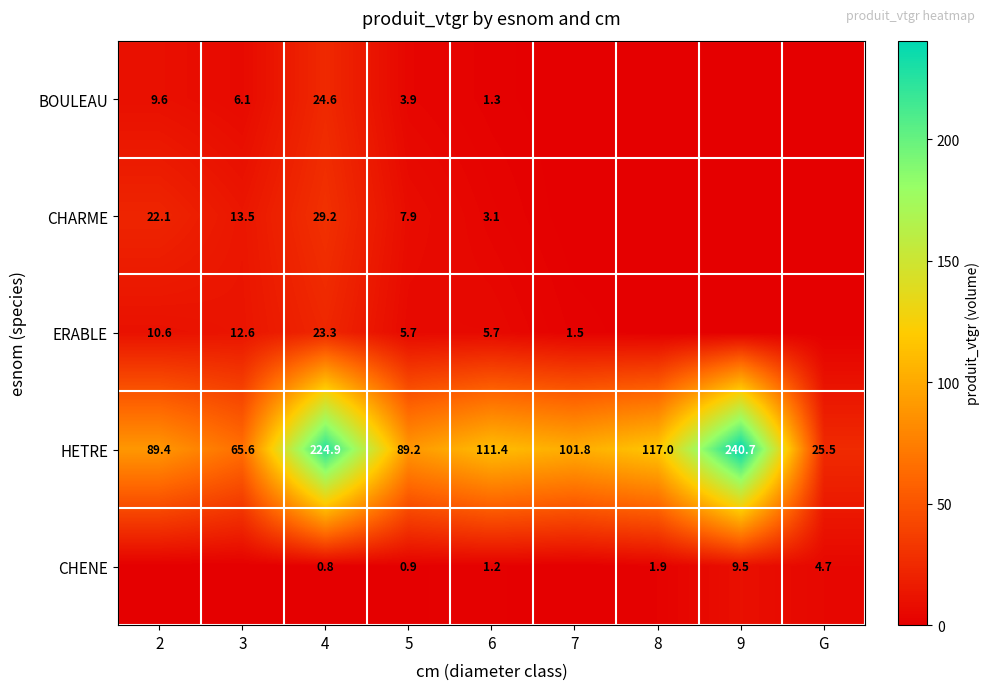

What is the difference between the maximum and minimum values in the HETRE series?

215.2